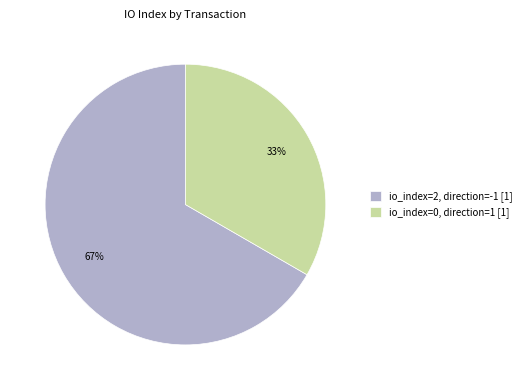

Which has a higher value, io_index=0, direction=1 [1] or io_index=2, direction=-1 [1]?

io_index=2, direction=-1 [1]